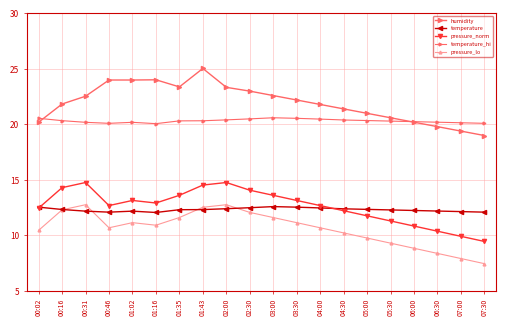

At 07:00, list the series in order from largest to smallest.

temperature_hi, humidity, temperature, pressure_norm, pressure_lo